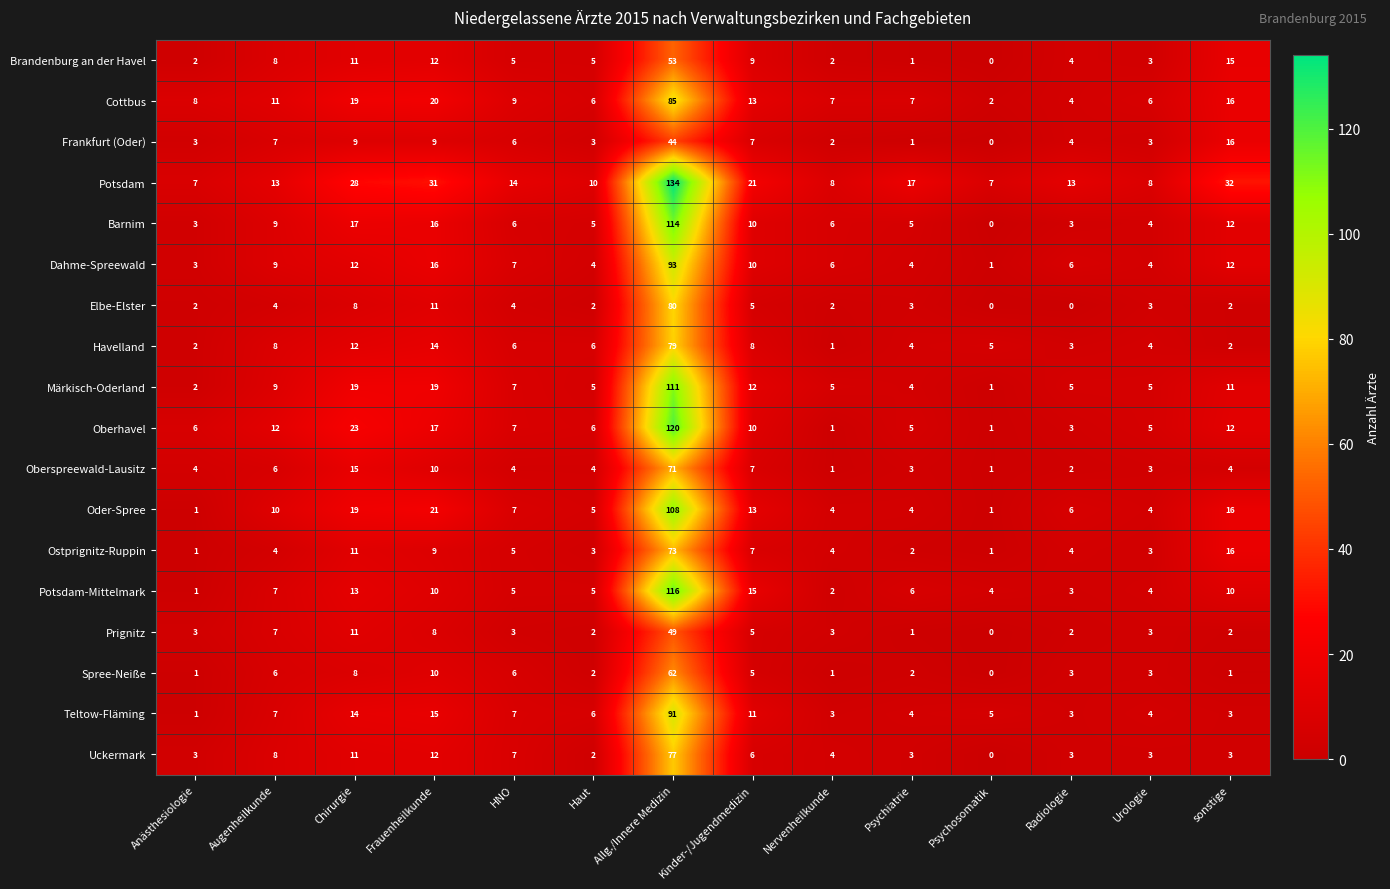

What is the sum of the Prignitz values at Urologie and Augenheilkunde?

10